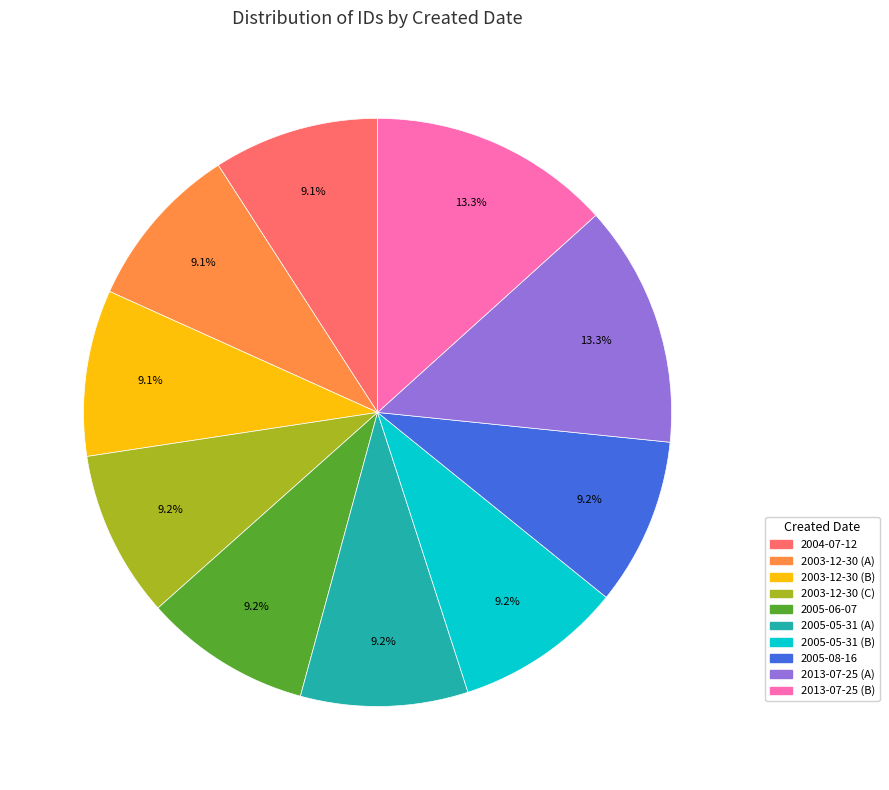

Does any single category account for the majority?

No